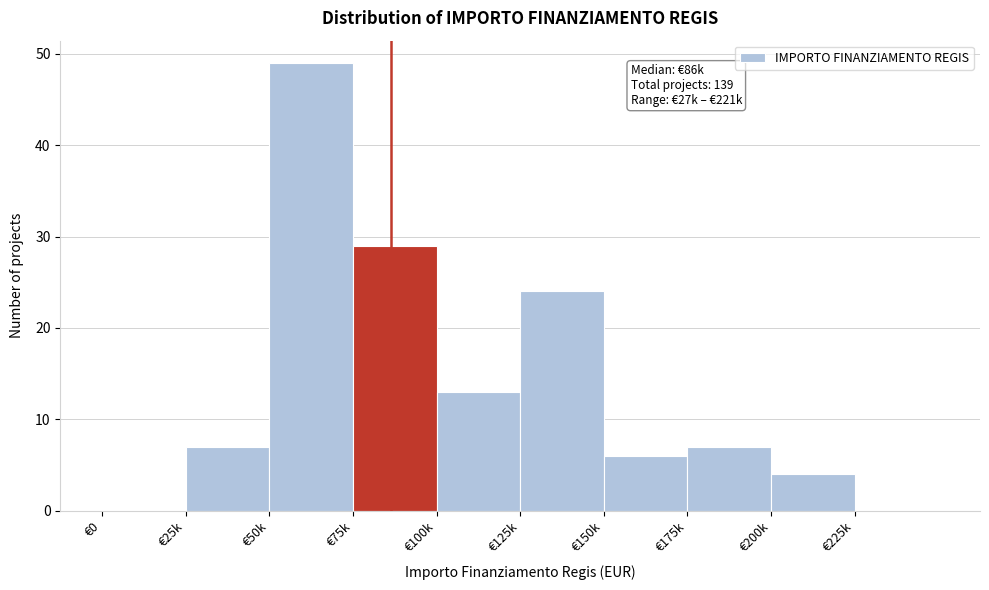

Reading left to right, list all the values displayed in this chart.

€0=0	€25k=7	€50k=49	€75k=29	€100k=13	€125k=24	€150k=6	€175k=7	€200k=4	€225k=0